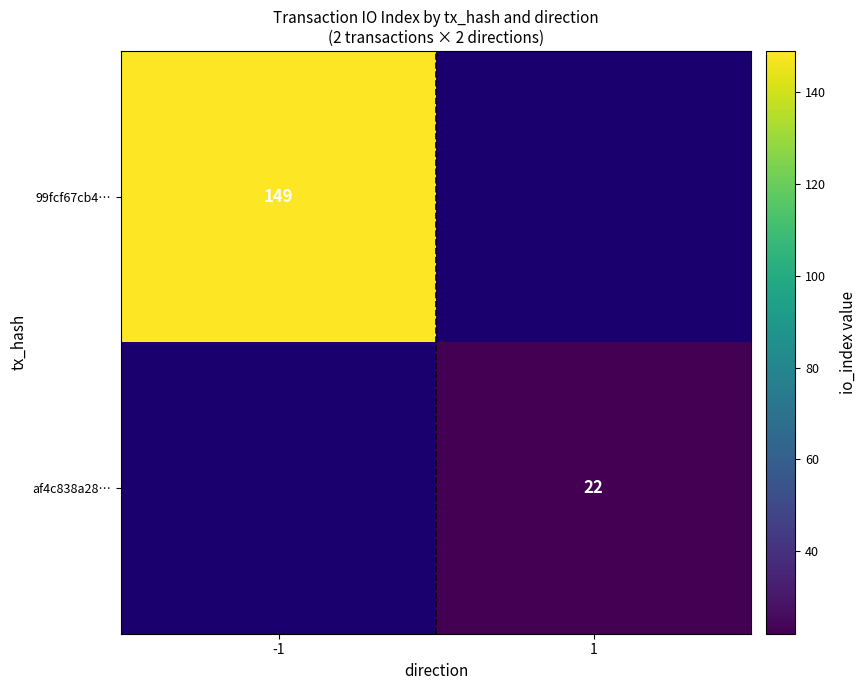

The 99fcf67cb4… series shows 149 at -1. True or false?

True